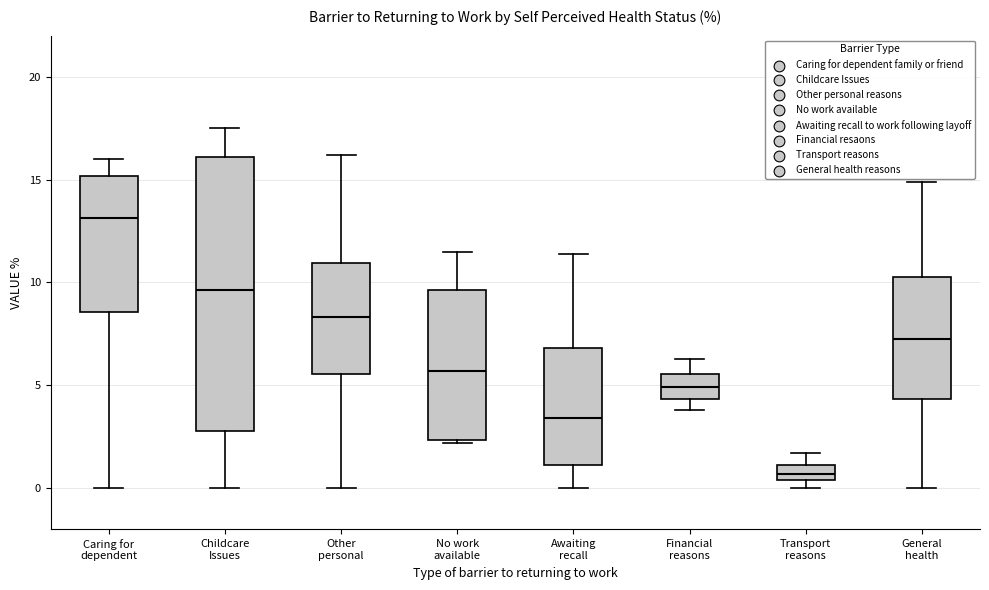

Where is the lower edge of the box for Financial reasons on the y-axis? The values are not printed on the chart, so give them approximately, as read against the axis.

4.5